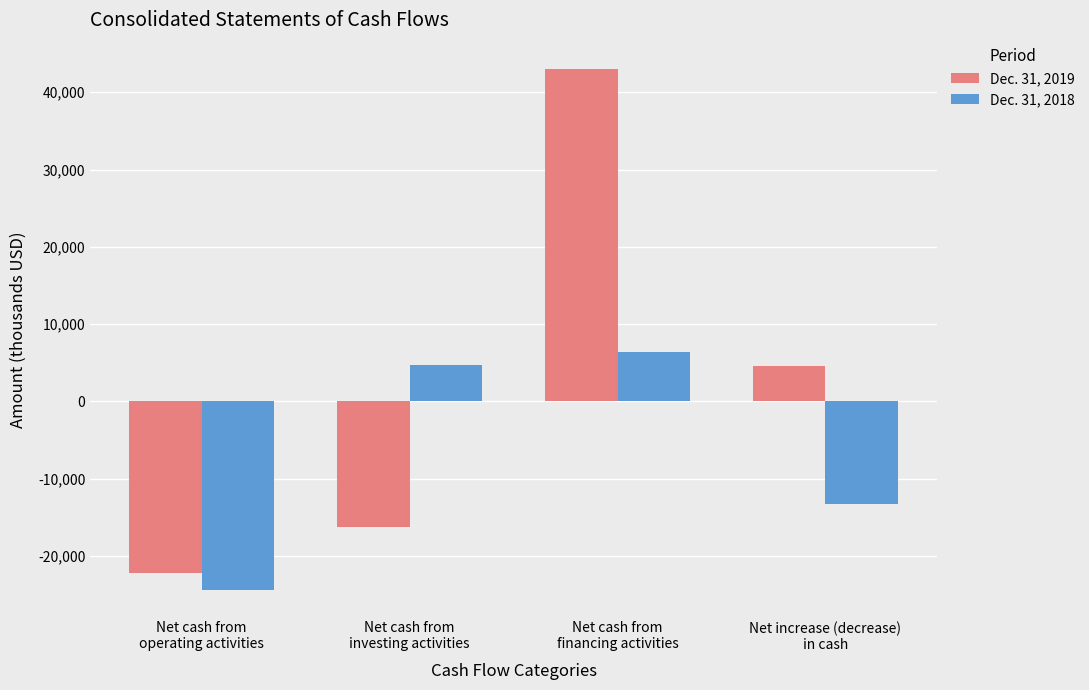

Which category has the lowest value across all series?

Net cash from
operating activities